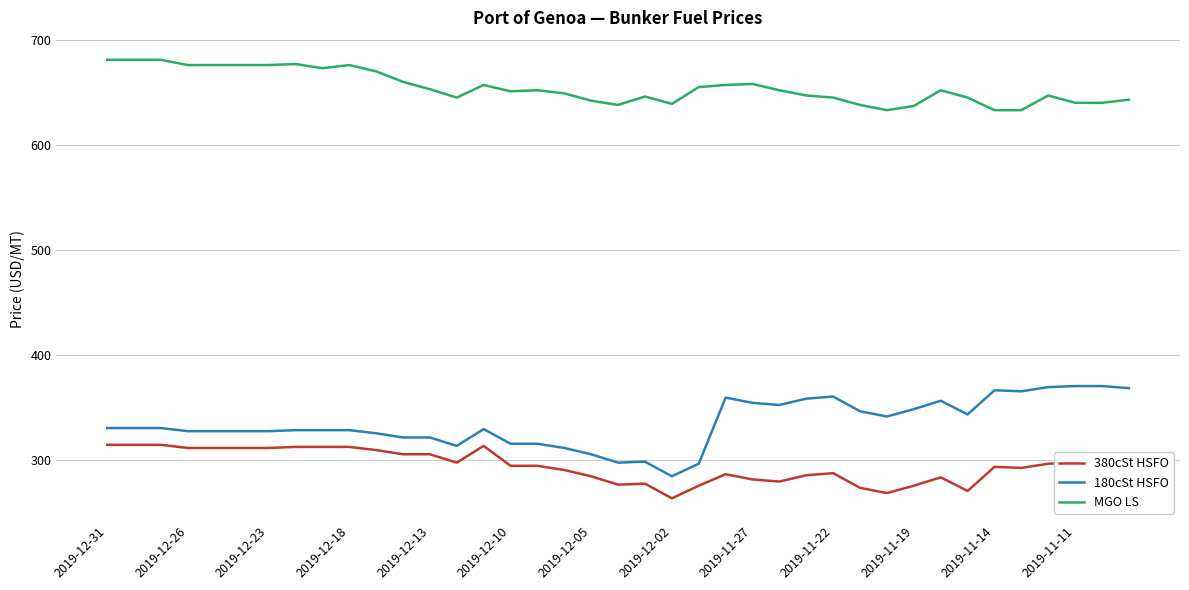

What is the difference between the maximum and minimum values in the MGO LS series?

48